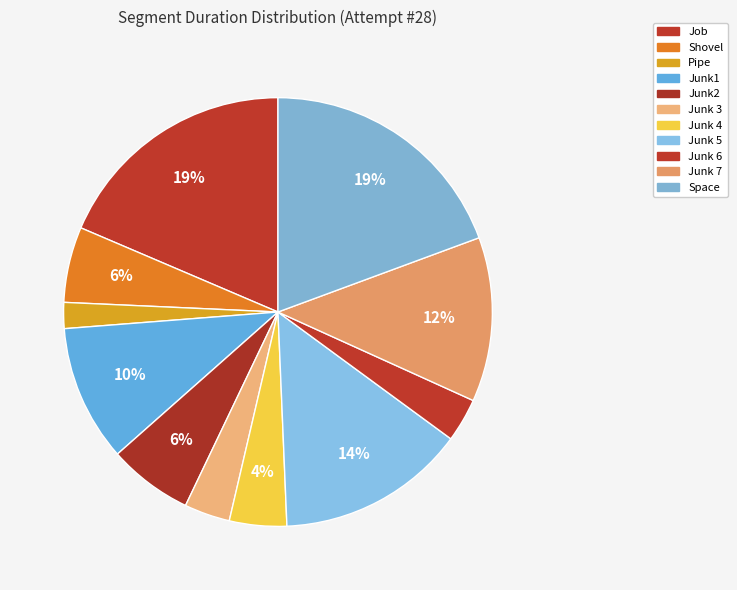

What percentage is NOT represented by Junk 3?

96.6%